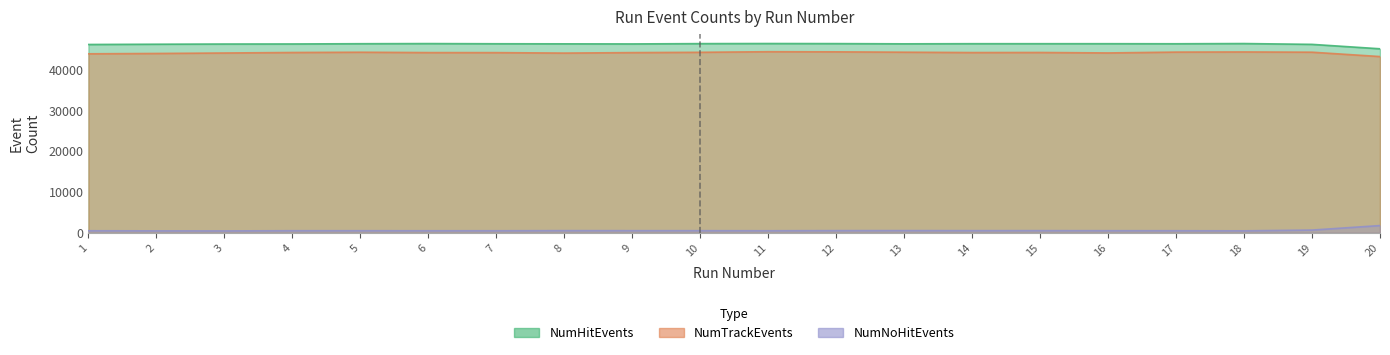

At which label does NumNoHitEvents first exceed 534?

8